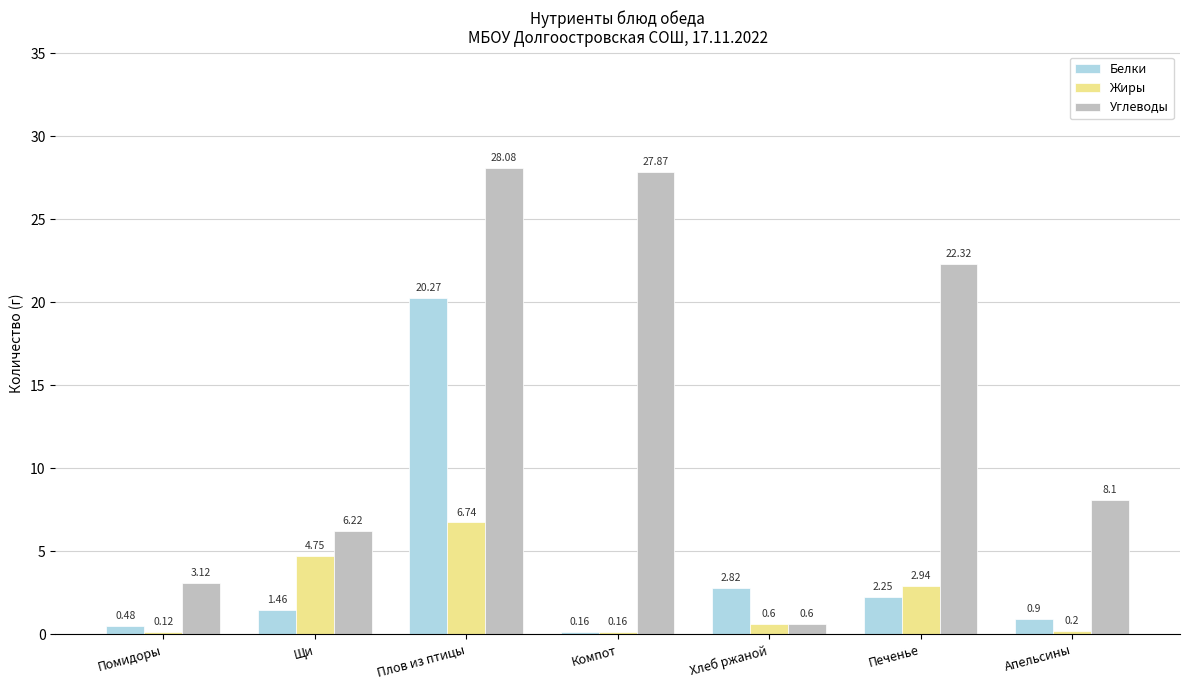

Which series has the largest total across all categories?

Углеводы